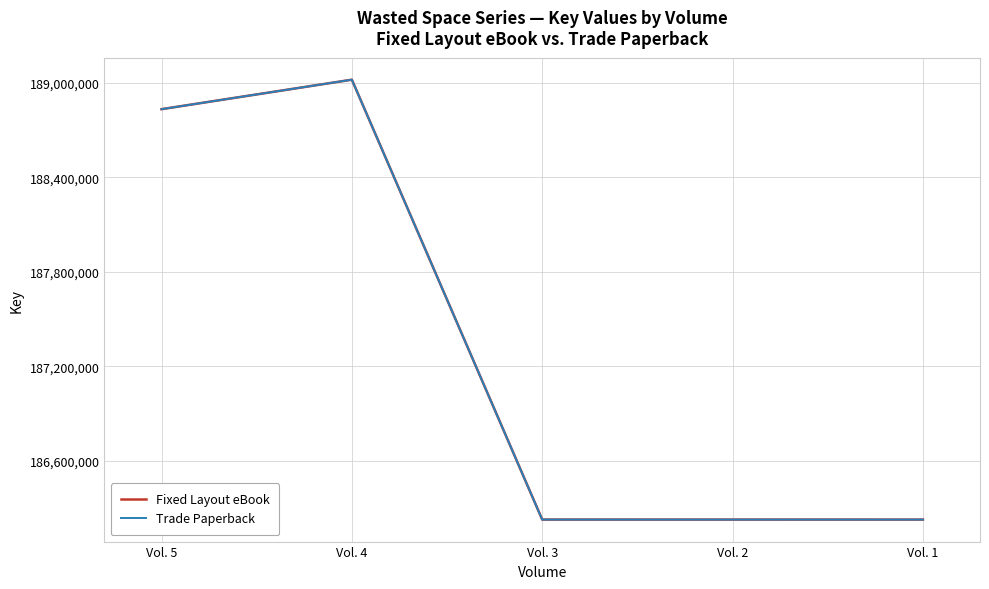

Reading left to right, what are all the values shown in this chart?

Fixed Layout eBook: 188831846	189018995	186226690	186226645	186226558
Trade Paperback: 188831846	189018995	186226690	186226645	186226558